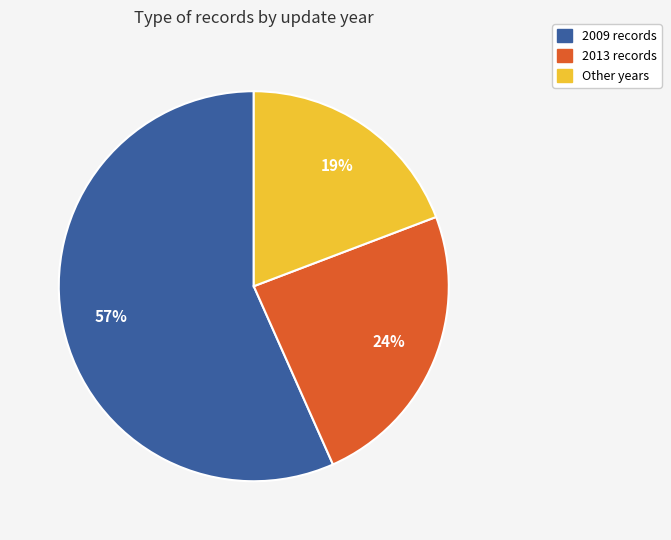

To the nearest percent, what is the average slice percentage?

33%